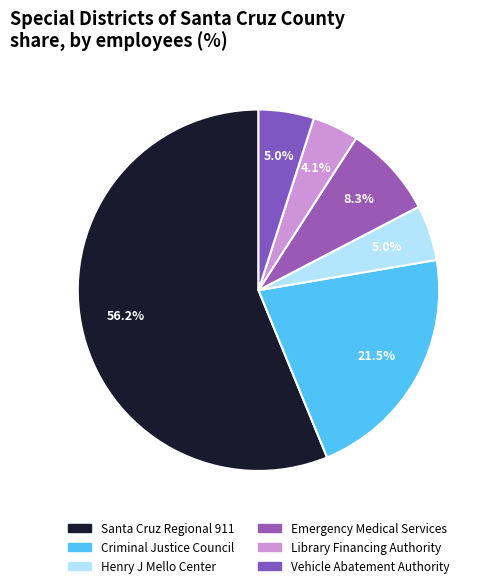

Which slice is the smallest?

Santa Cruz County Library Financing Authority